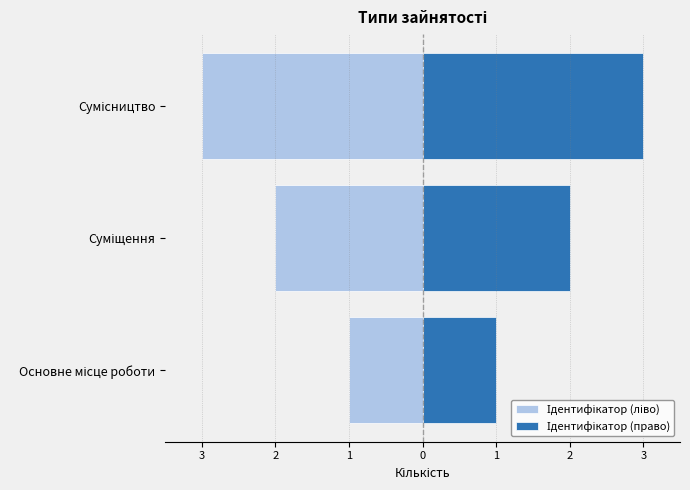

What are all the series names shown in the legend?

Ідентифікатор (ліво), Ідентифікатор (право)